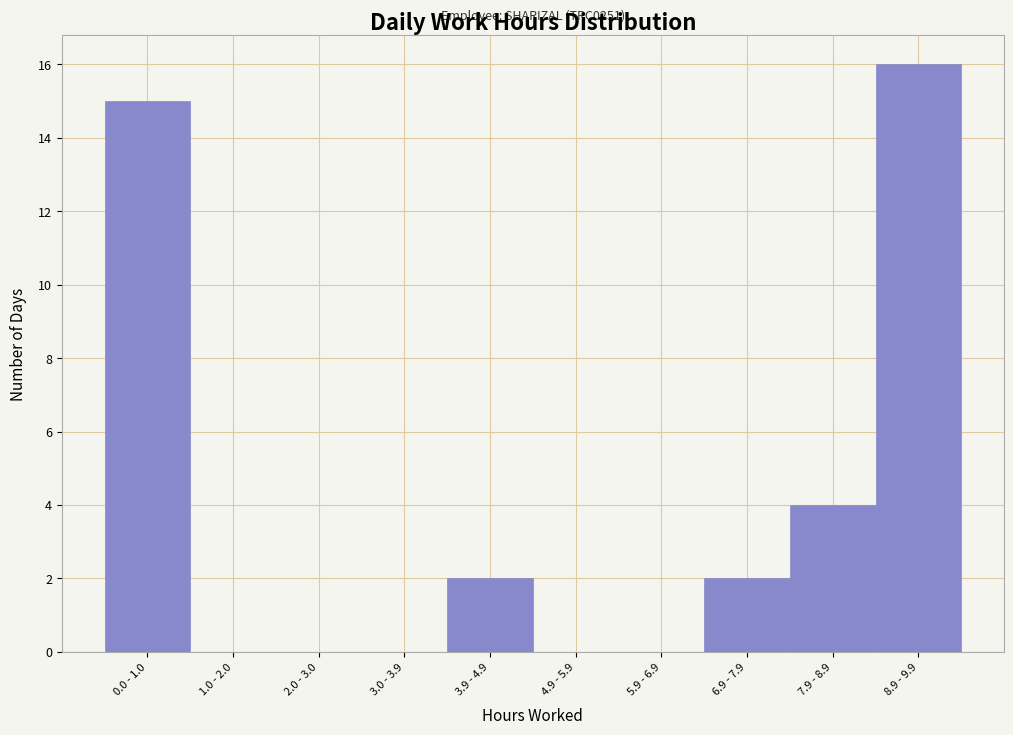

Reading right to left, list all the values displayed in this chart.

8.9 - 9.9=16	7.9 - 8.9=4	6.9 - 7.9=2	5.9 - 6.9=0	4.9 - 5.9=0	3.9 - 4.9=2	3.0 - 3.9=0	2.0 - 3.0=0	1.0 - 2.0=0	0.0 - 1.0=15